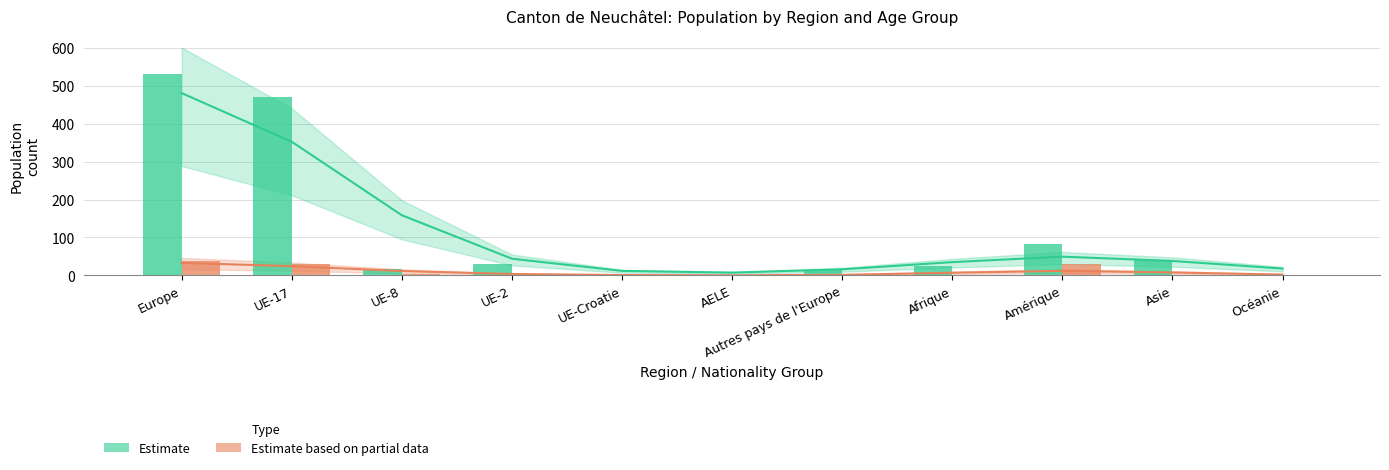

How many bars are there in each group?

2